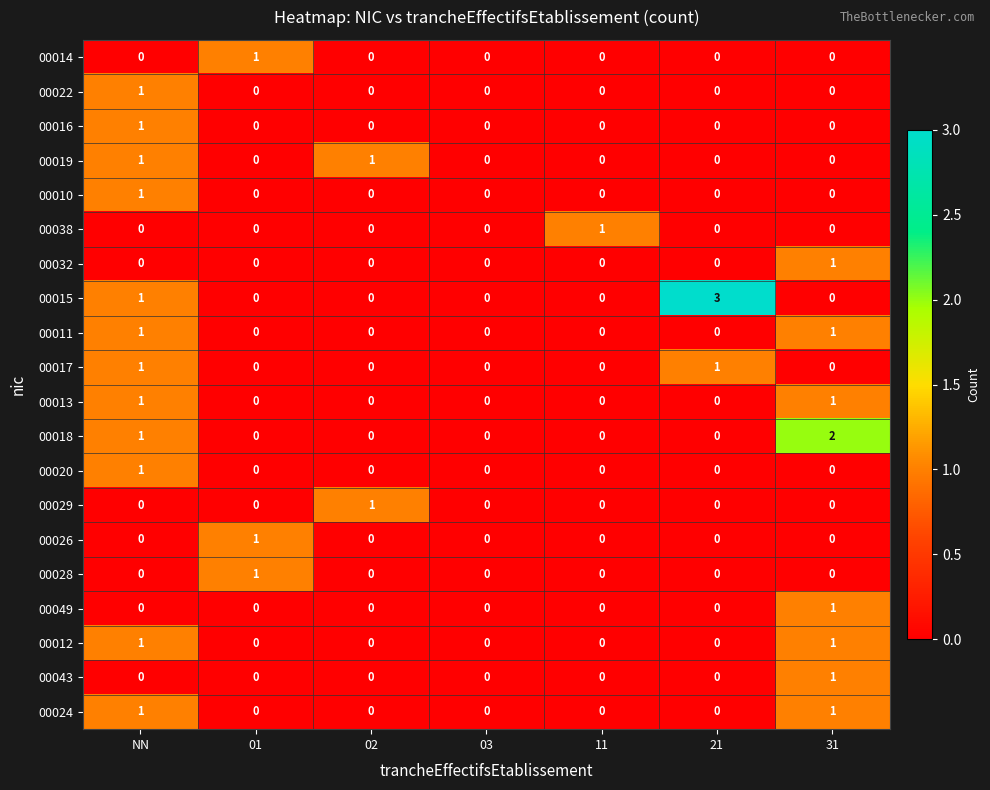

The value of 00017 at 31 is 0. True or false?

True